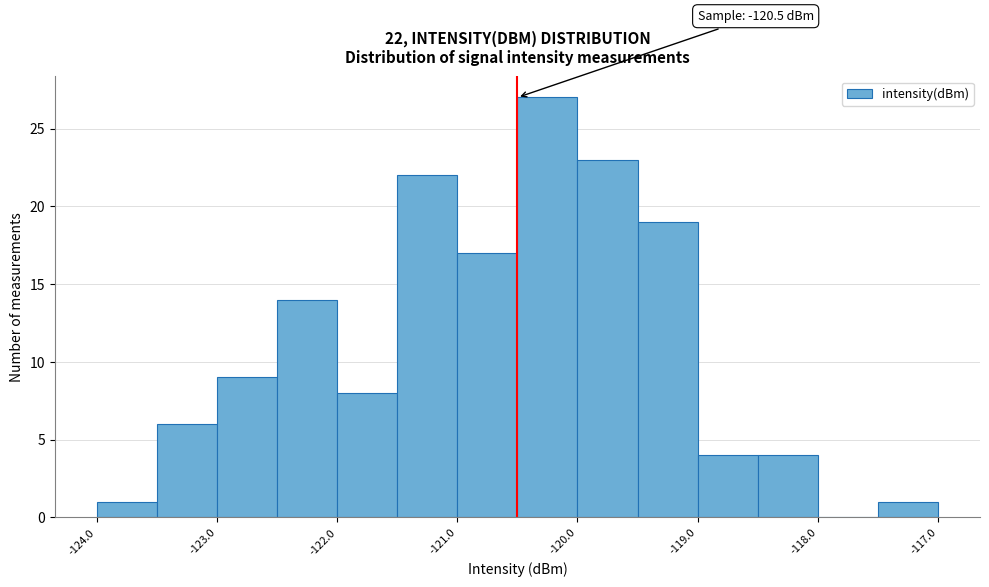

Over which range of the x-axis is the bar tallest?

-120.5 to -120.0